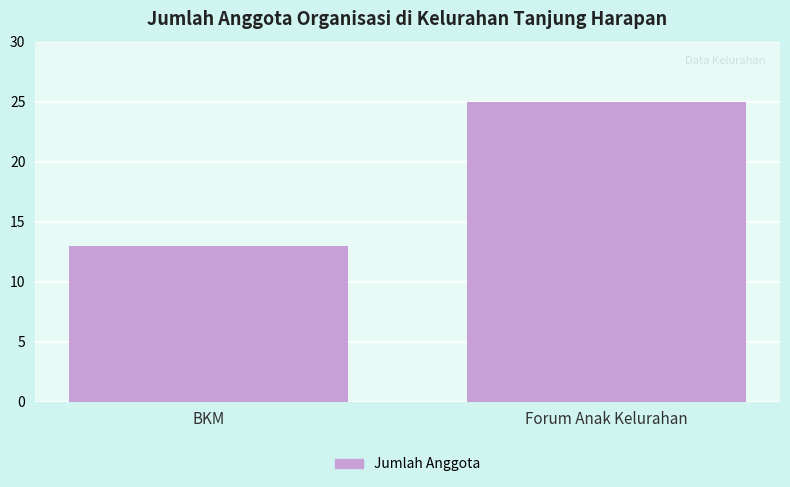

Is it true that the value at BKM is 13?

True